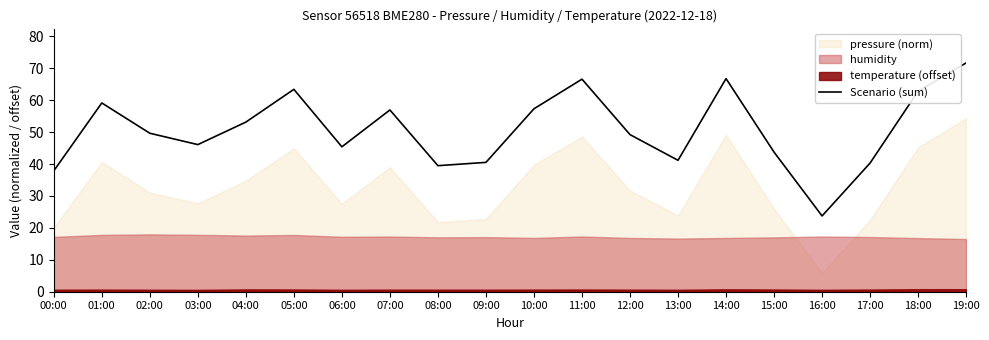

What is the approximate value at 02:00?

49.6